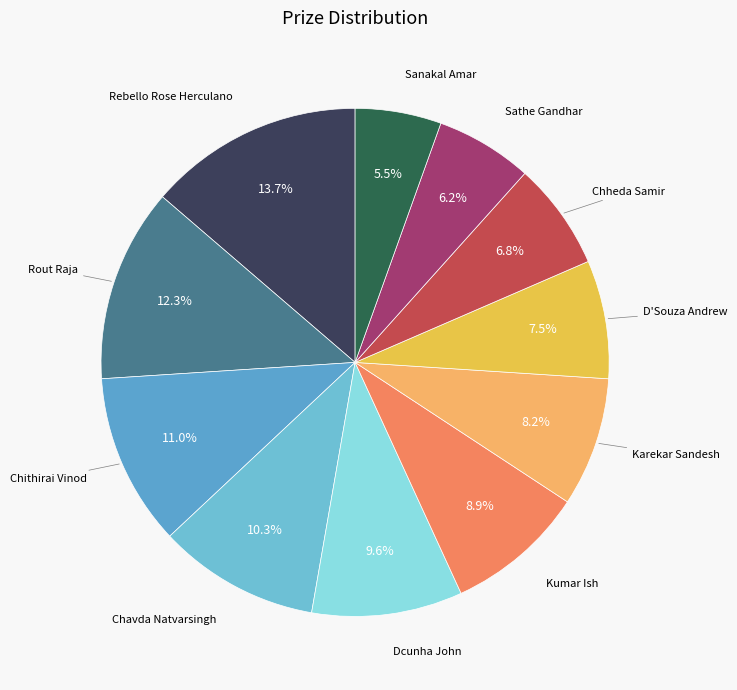

What portion of the pie excludes Sathe Gandhar?

93.8%